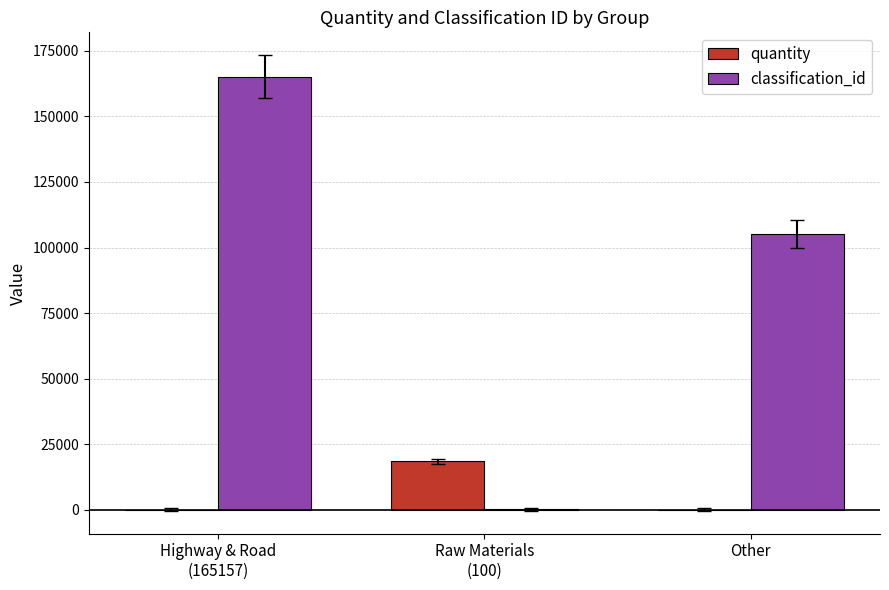

What is the sum of all classification_id values?

270374